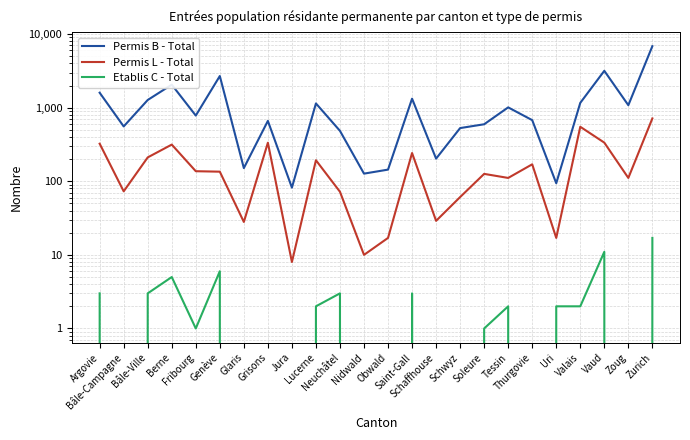

Count the number of categories in the chart.

24